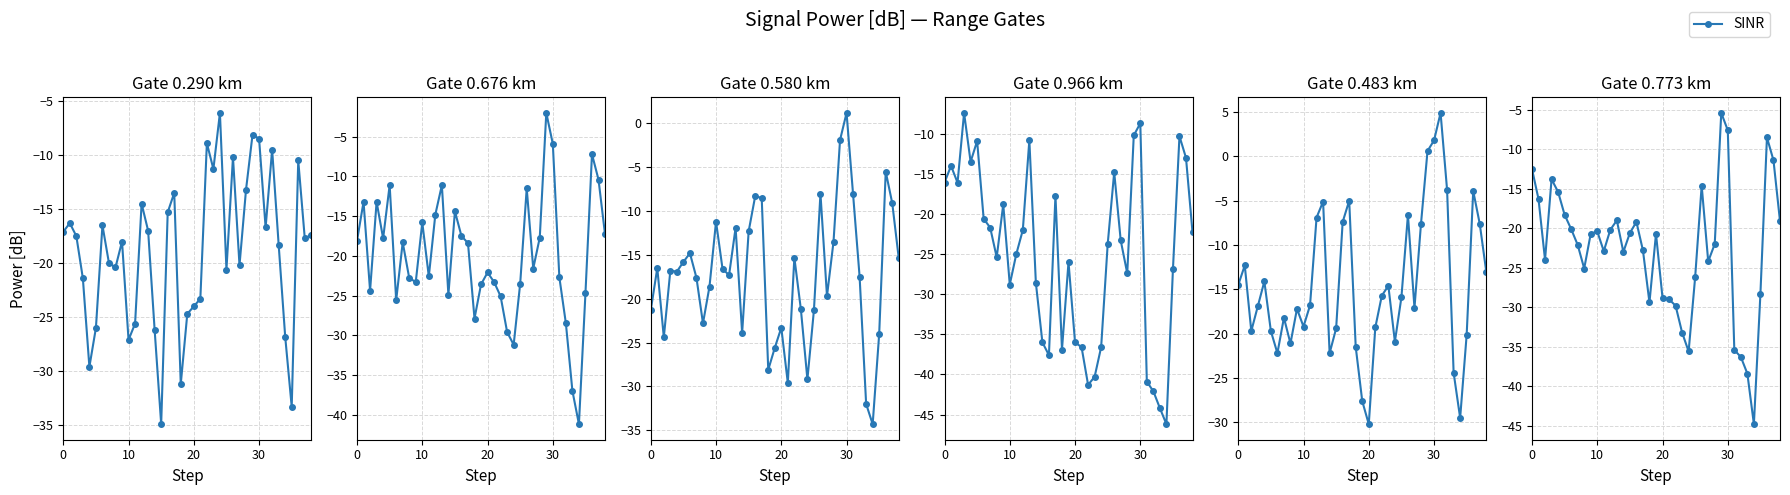

What is the difference between the maximum and minimum values?

39.4